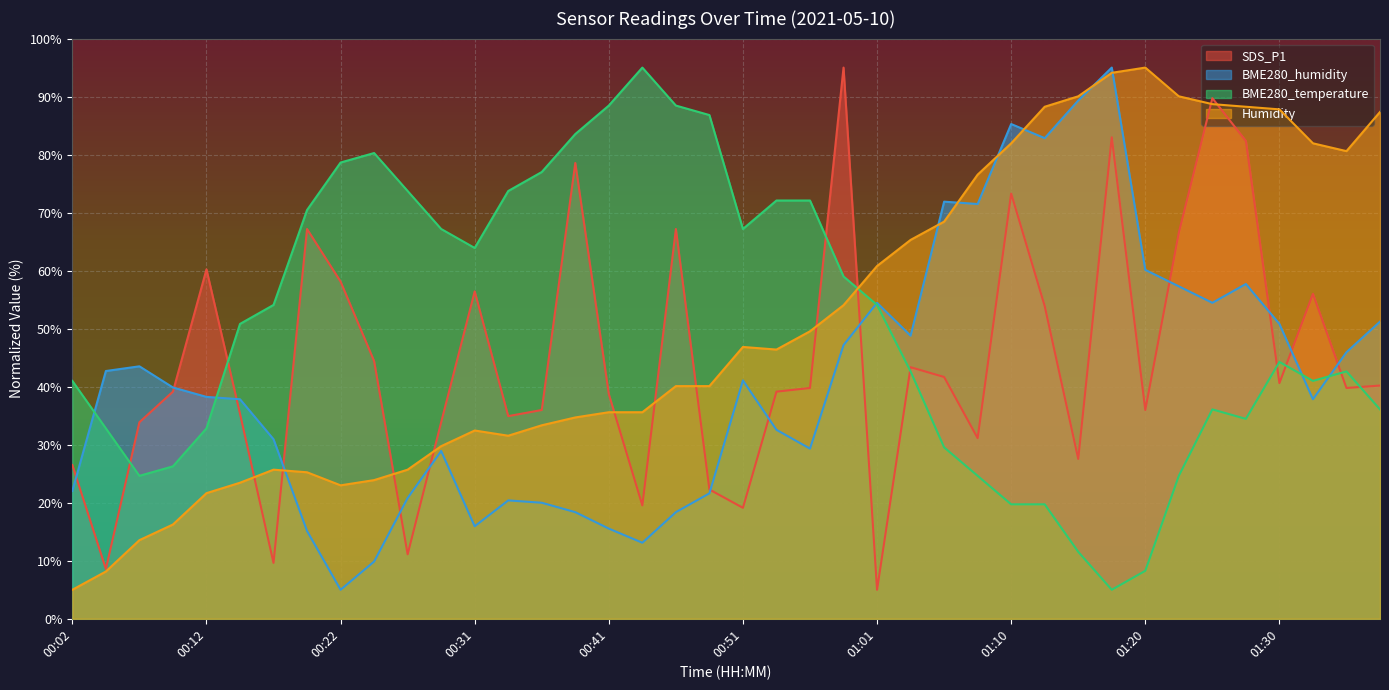

True or false: SDS_P1 and BME280_humidity cross at least once.

True